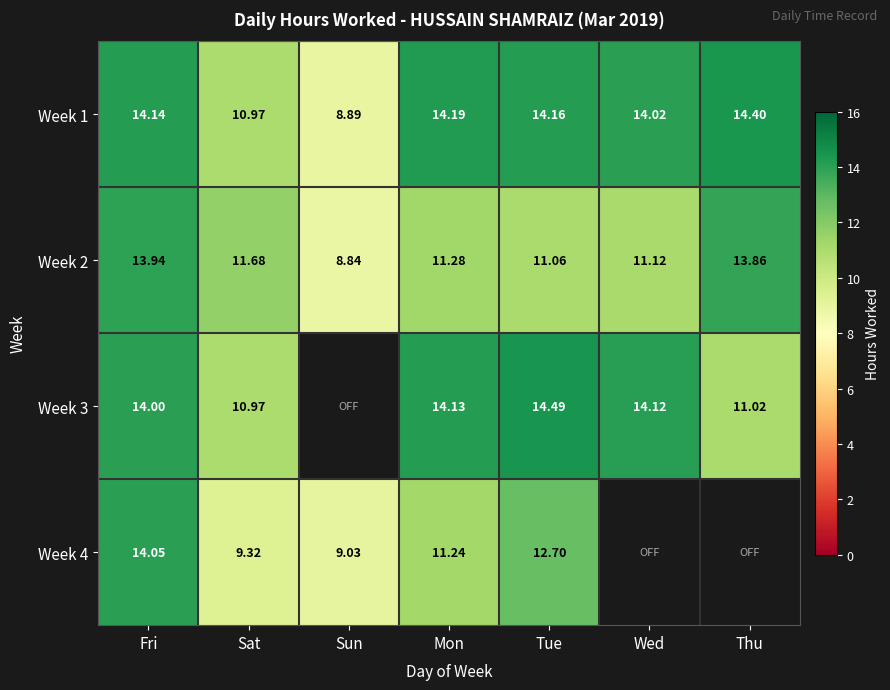

Which series changed the most between Fri and Mon?

Week 4